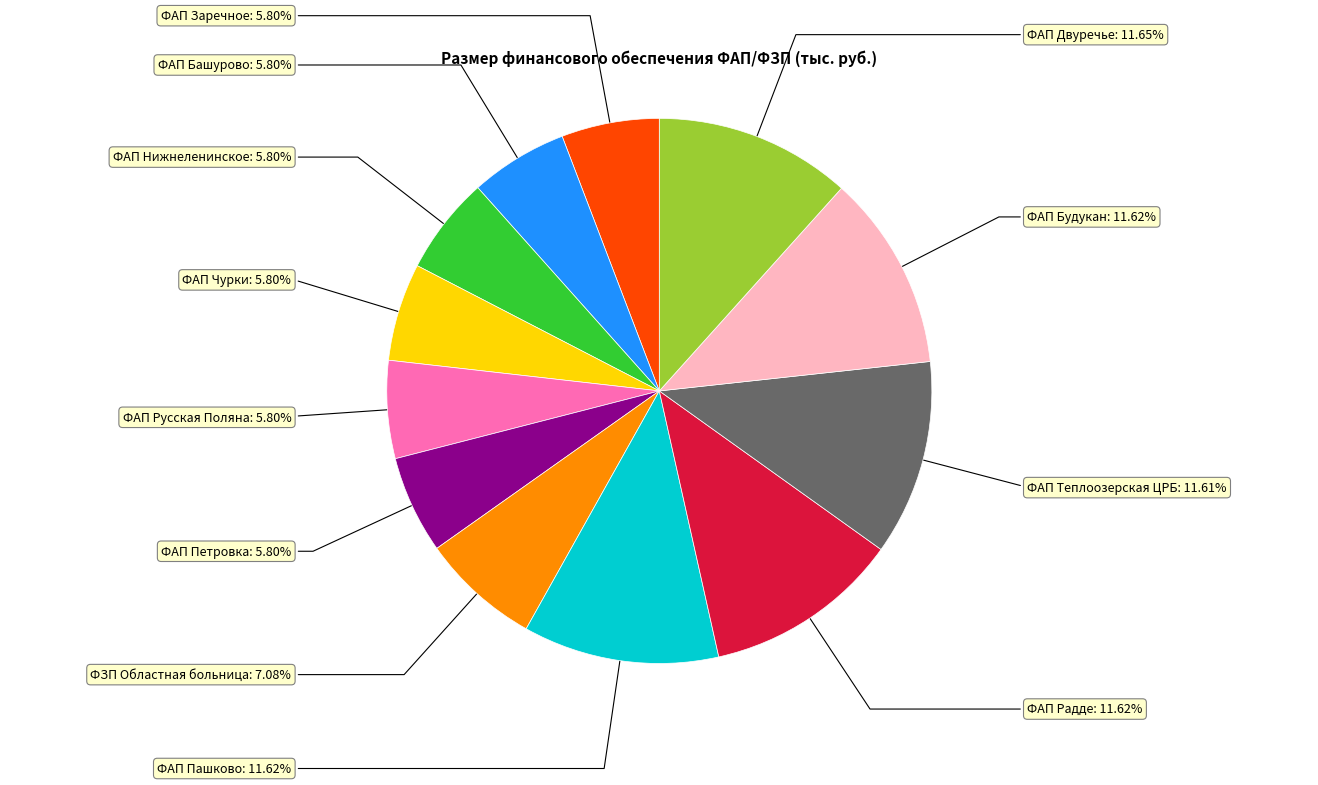

Is there any slice that represents more than half of the pie?

No